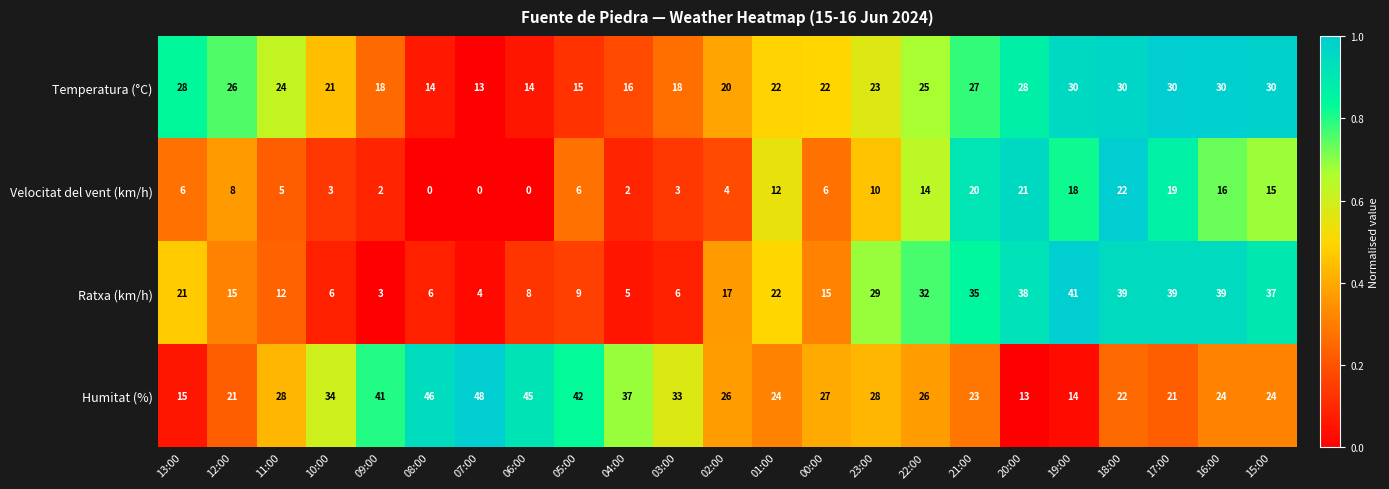

Which series changed the most between 12:00 and 19:00?

Ratxa (km/h)